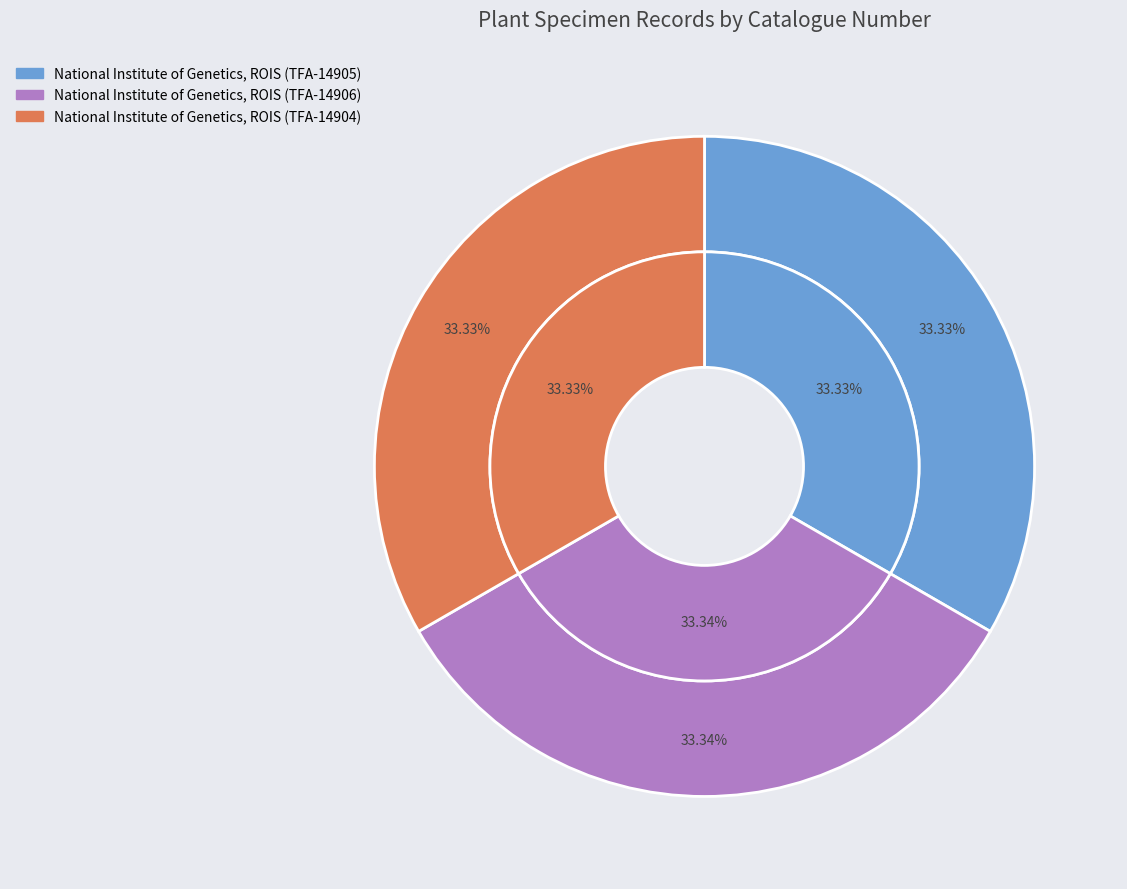

What is the smallest slice in the pie chart?

National Institute of Genetics, ROIS (TFA-14904)